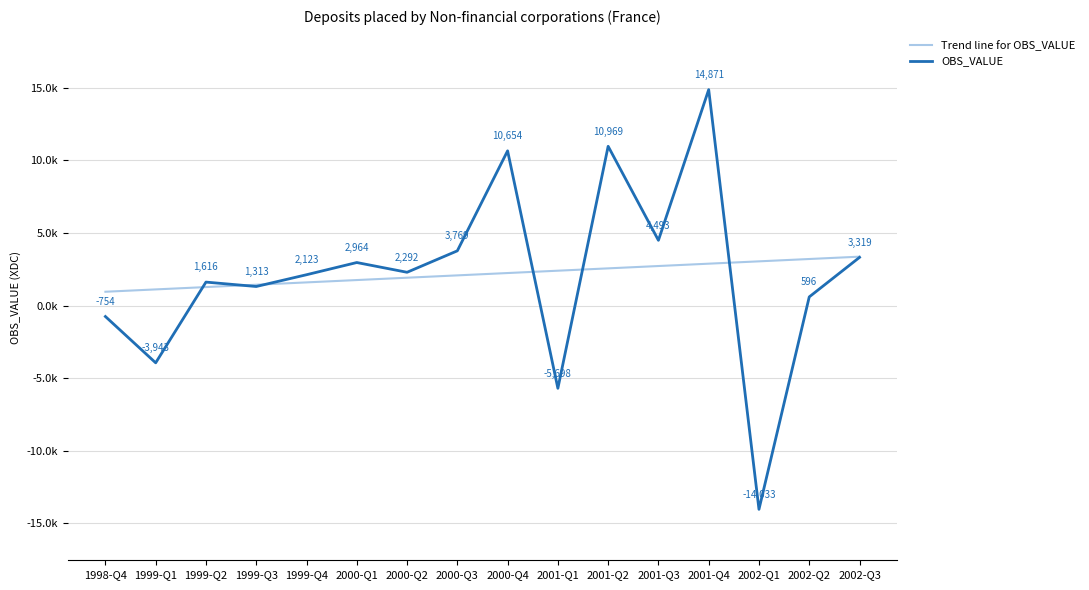

Reading left to right, list all the values displayed in this chart.

Trend line for OBS_VALUE: 951.6	1112.6	1273.7	1434.7	1595.8	1756.8	1917.9	2078.9	2240.0	2401.0	2562.1	2723.1	2884.2	3045.2	3206.3	3367.3
OBS_VALUE: -754.0	-3943.0	1616.0	1313.0	2123.0	2964.0	2292.0	3769.0	10654.0	-5698.0	10969.0	4493.0	14871.0	-14033.0	596.0	3319.0